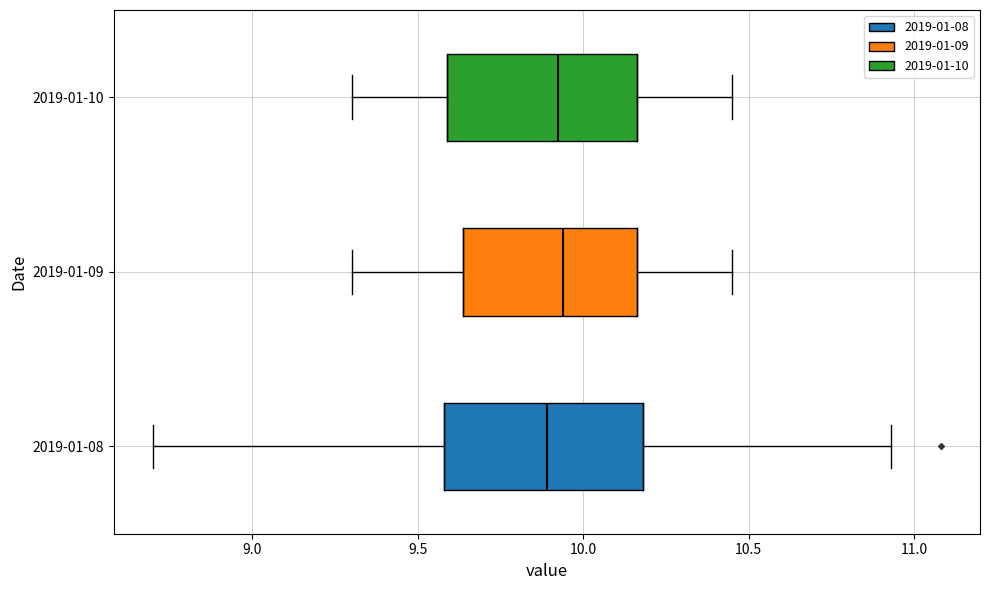

Where is the right edge of the box for 2019-01-10 on the x-axis? The values are not printed on the chart, so give them approximately, as read against the axis.

10.15